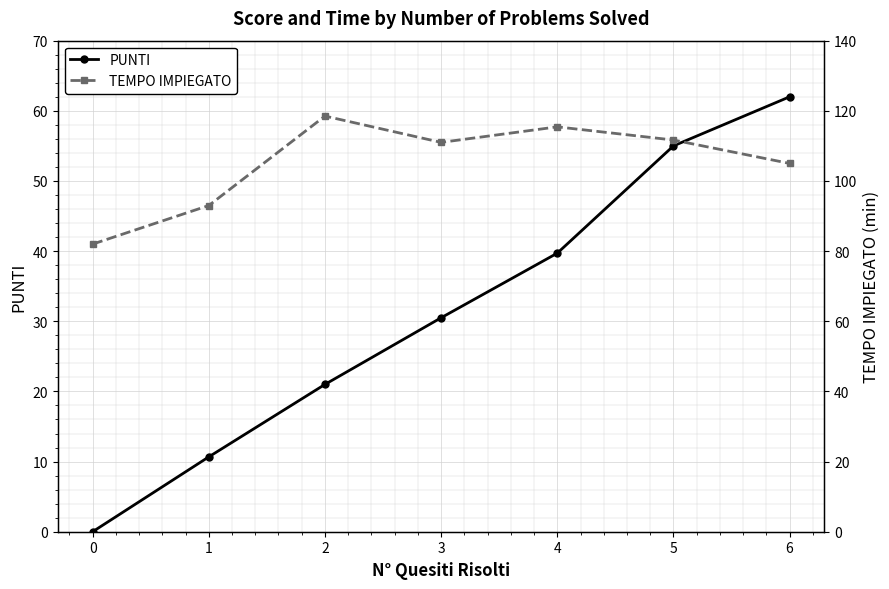

Reading right to left, transcribe all the data shown in this chart.

PUNTI: 62.0	55.0	39.7	30.5	21.0	10.7	0.0
TEMPO IMPIEGATO: 105.0	111.7	115.4	111.0	118.5	93.0	82.0